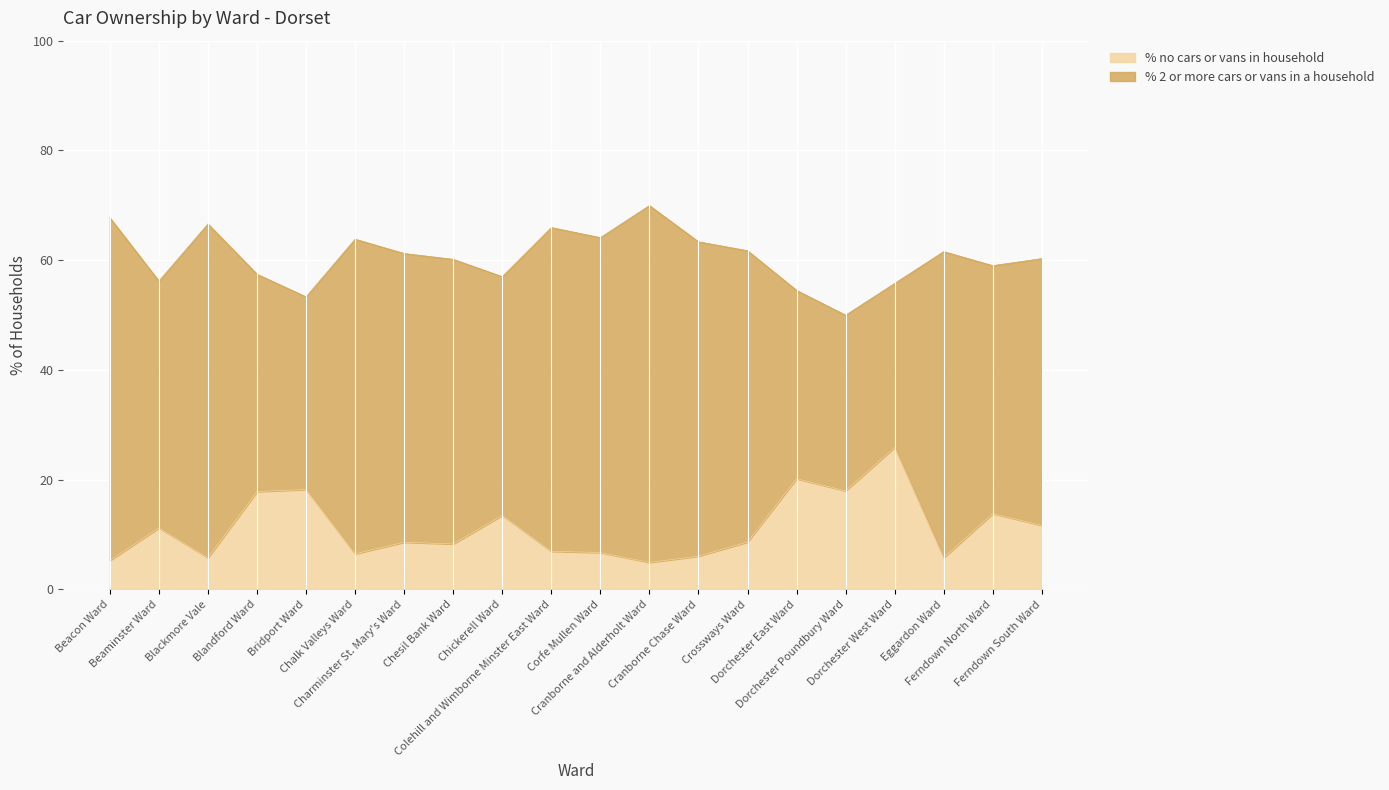

How many categories are shown in the chart?

20